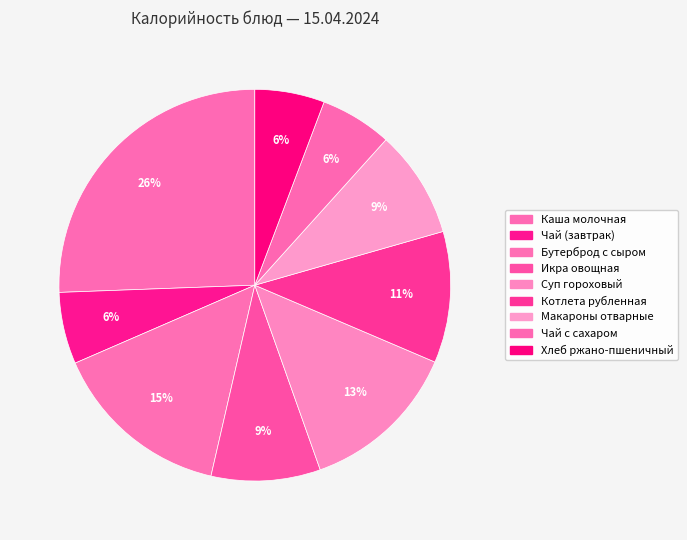

Approximately how many times larger is the value at Суп гороховый compared to Макароны отварные?

1.5